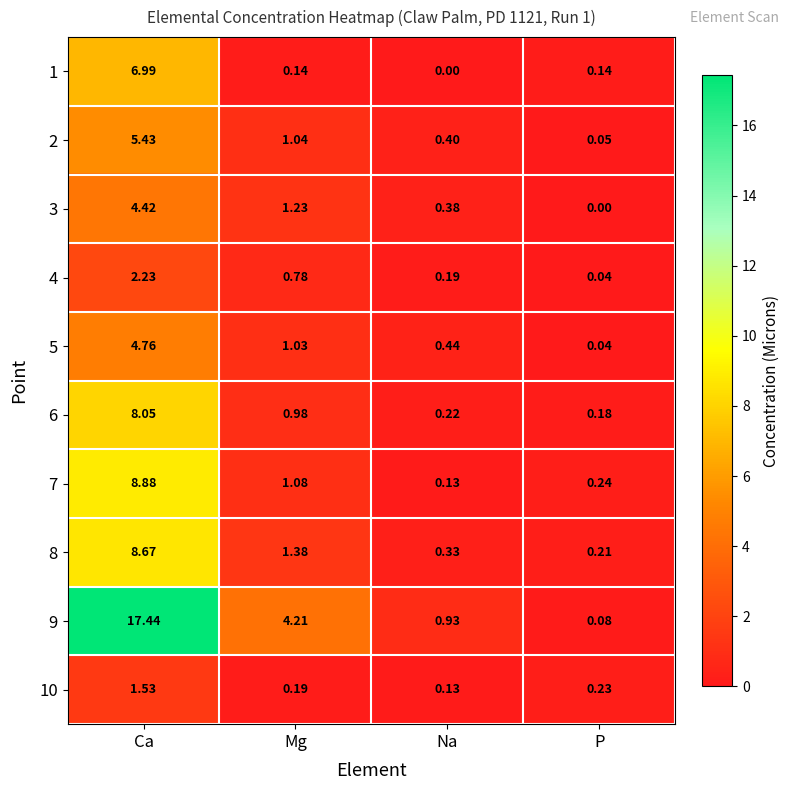

At which label does 6 reach its minimum?

P